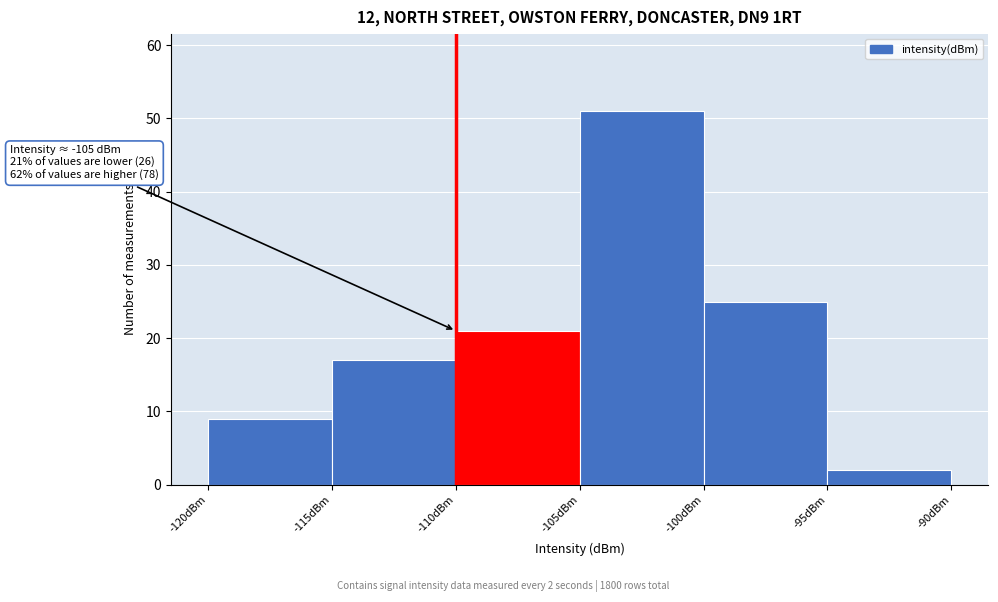

Which range on the x-axis has the tallest bar?

-105 to -100